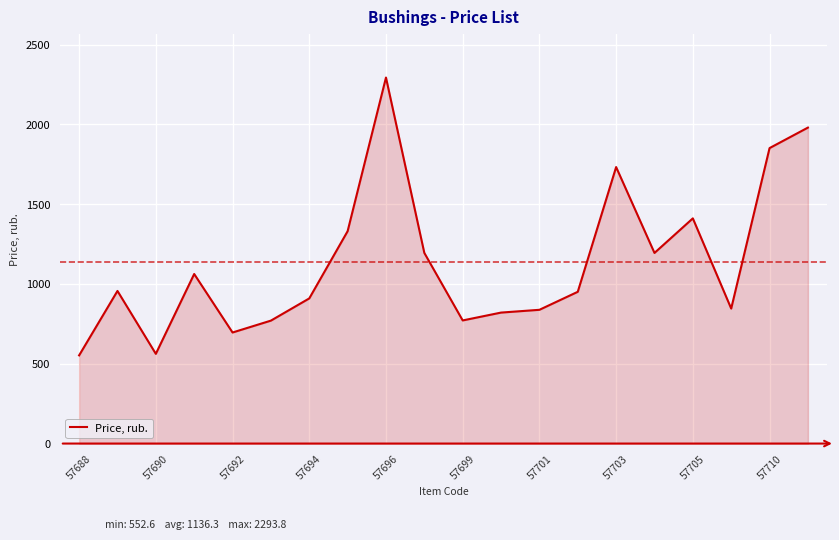

What is the difference between the maximum and minimum values?

1741.2